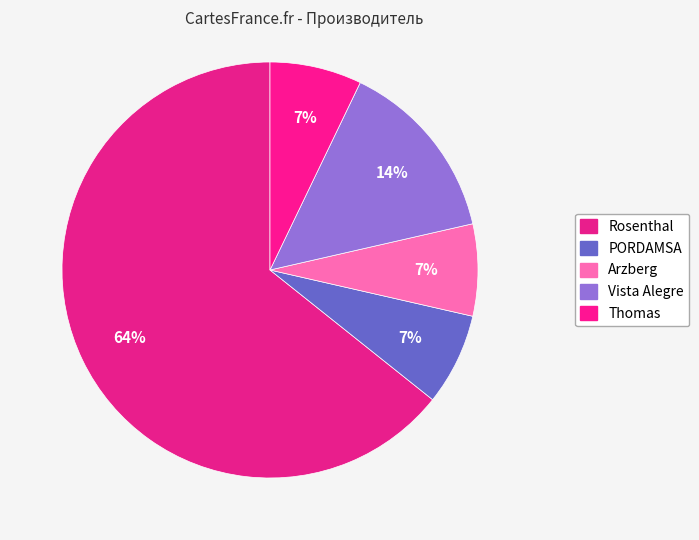

Is it true that PORDAMSA is 13% of the pie?

False